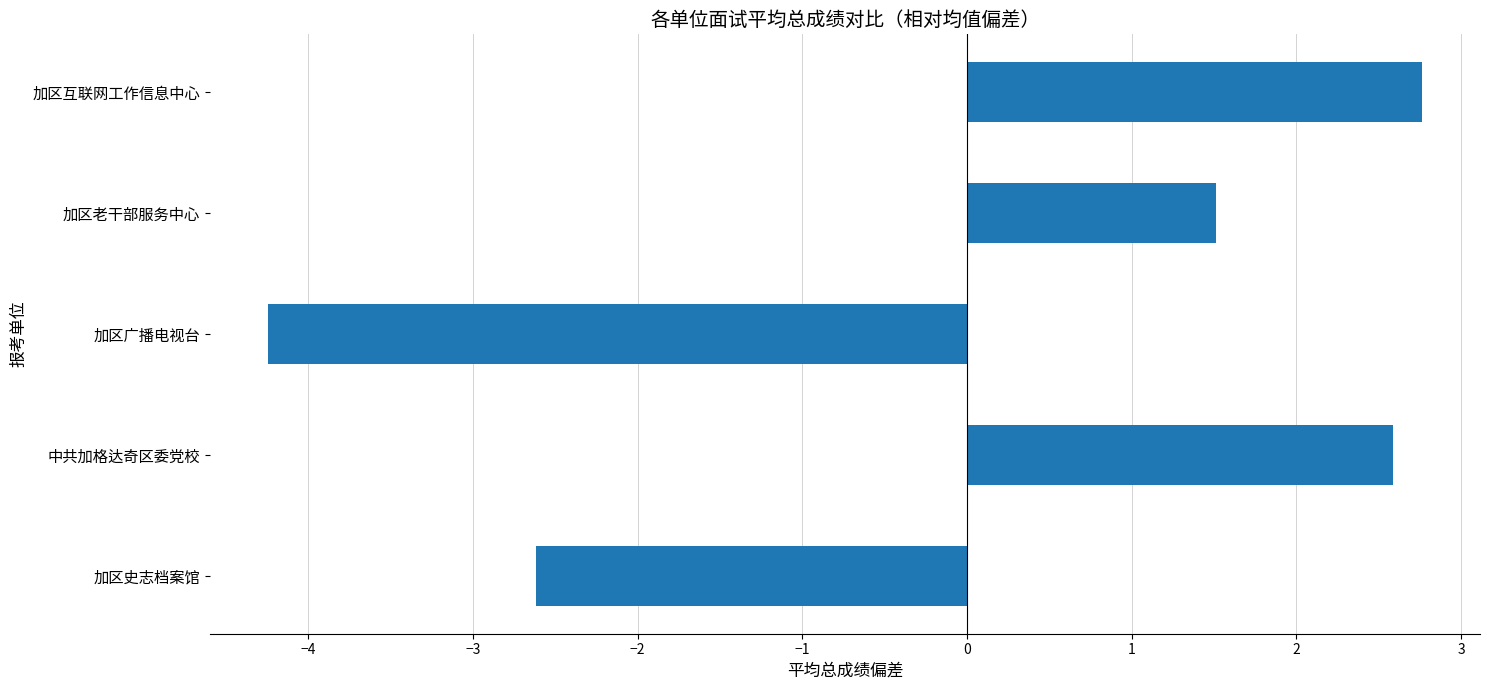

List the labels in order of value, smallest first.

加区广播电视台, 加区史志档案馆, 加区老干部服务中心, 中共加格达奇区委党校, 加区互联网工作信息中心